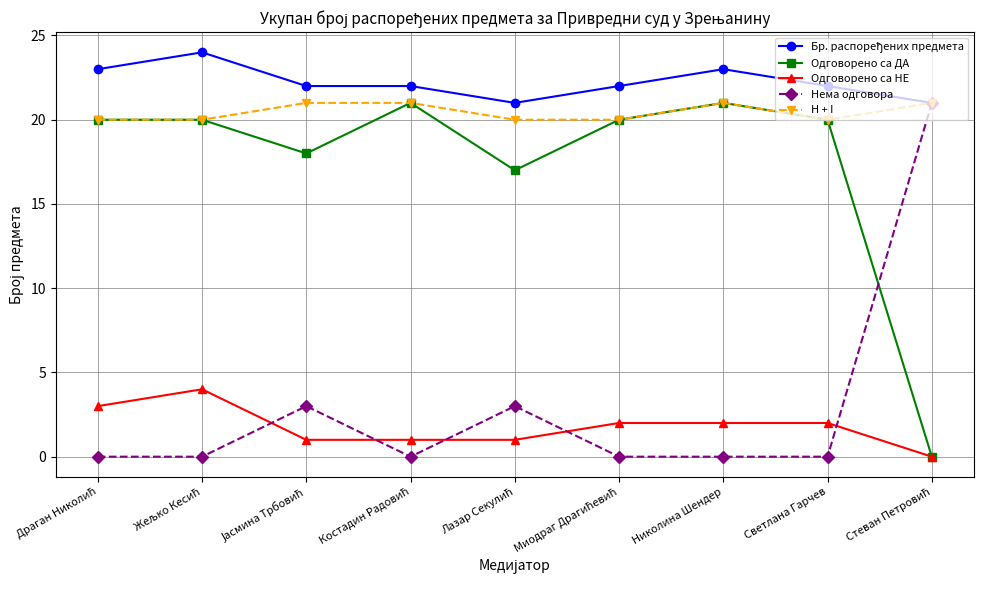

What is the spread (max minus min) of values at Николина Шендер?

23